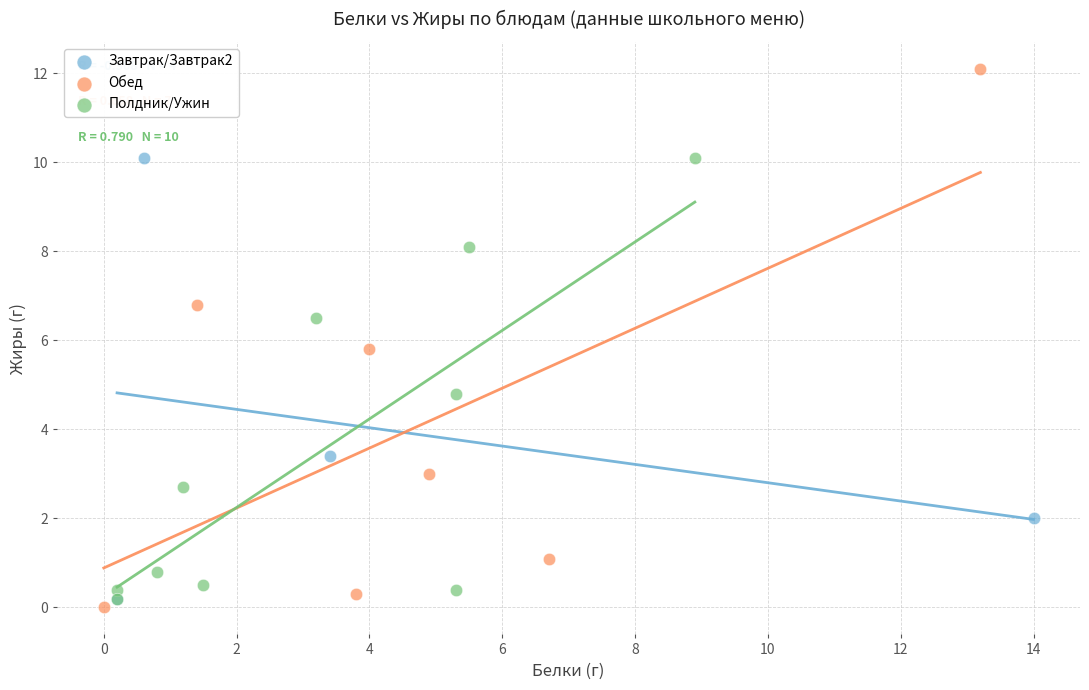

What are all the series names shown in the legend?

Завтрак/Завтрак2, Обед, Полдник/Ужин